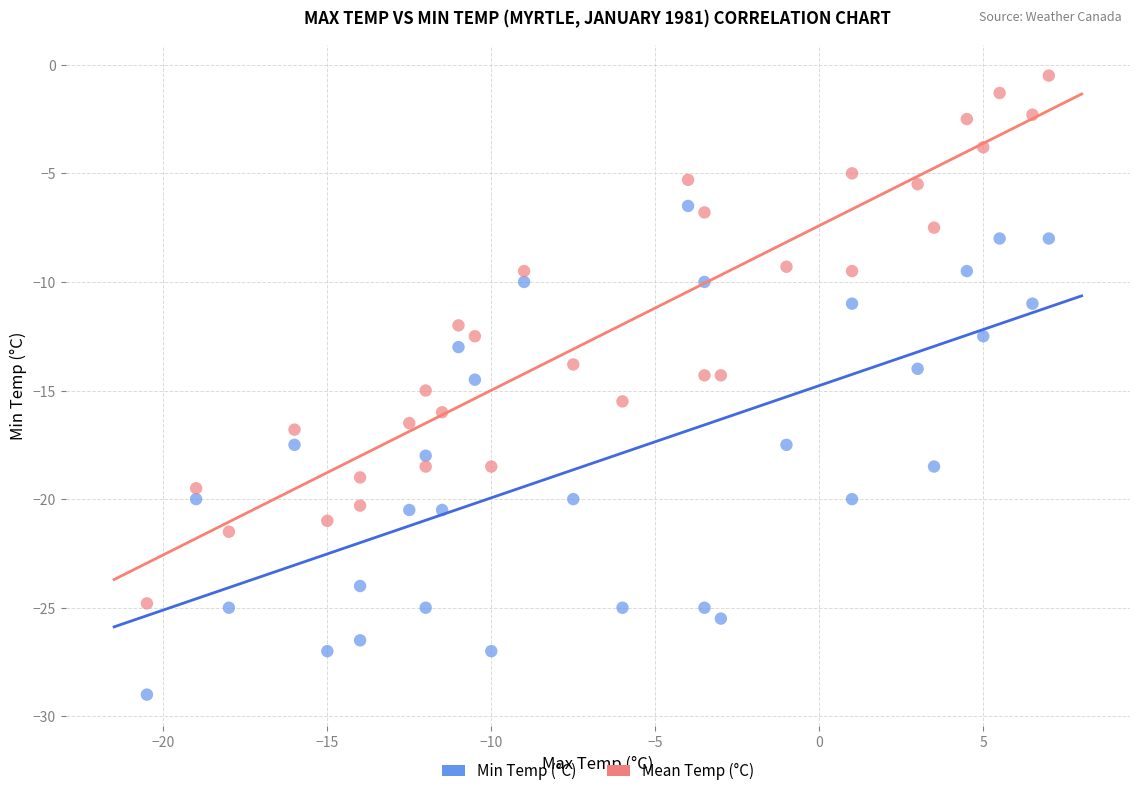

Which series contains the lowest Y value?

Min Temp (°C)